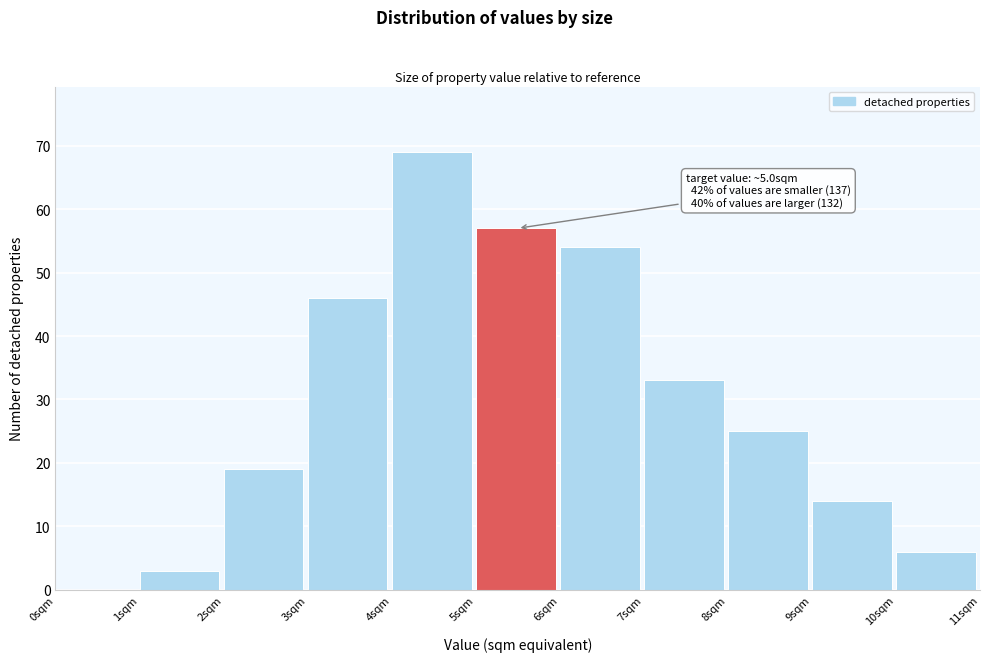

Which range on the x-axis has the tallest bar?

4 to 5